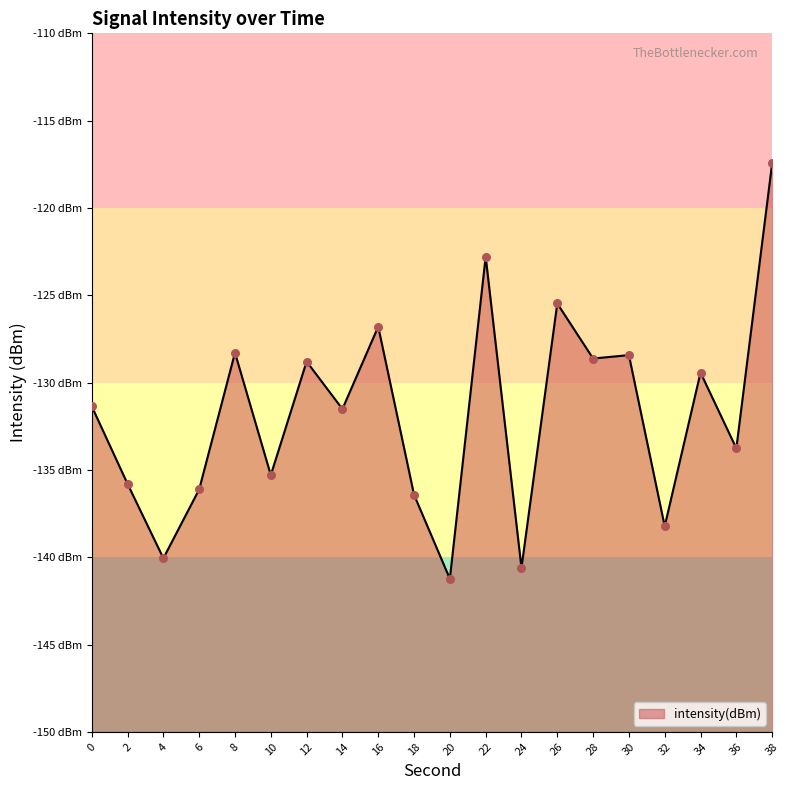

Which has a higher value, 16 or 6?

16